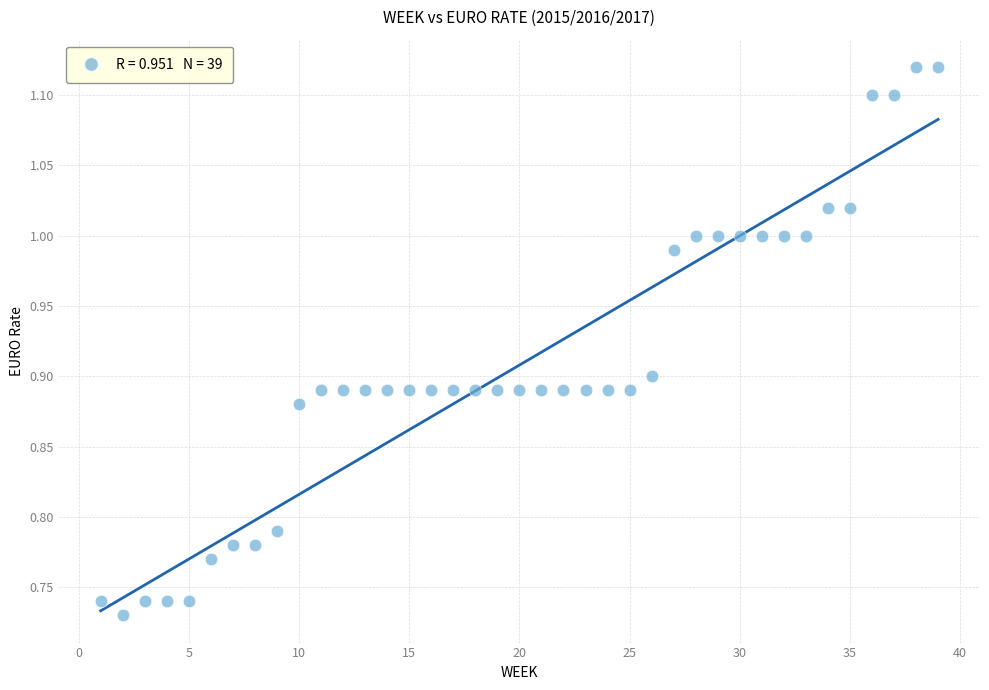

What is the range of Y values (max minus min)?

0.4